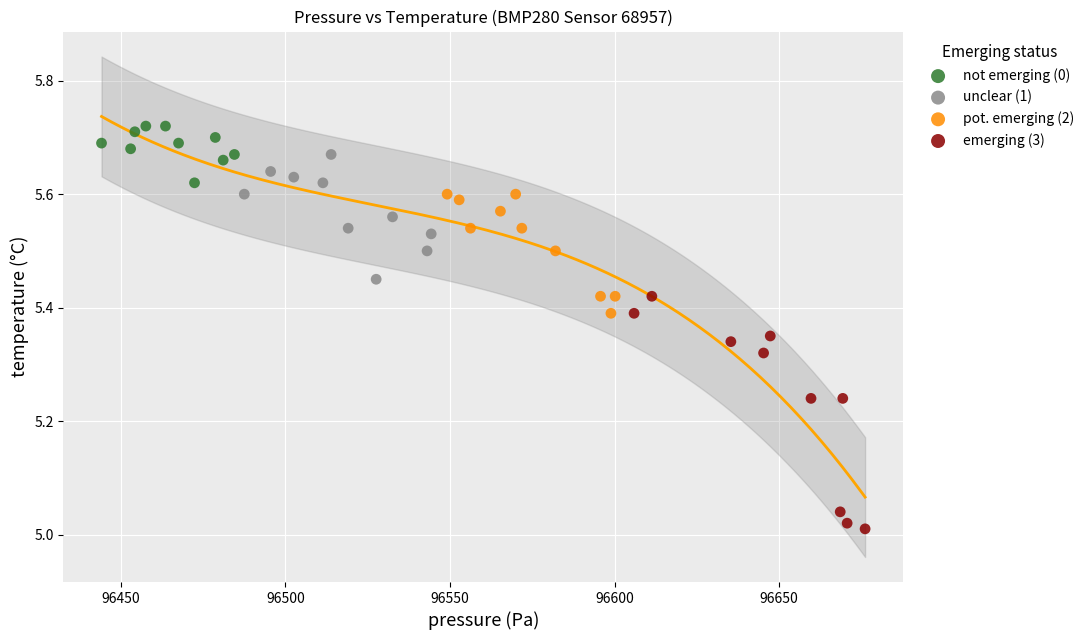

Which series reaches the maximum Y coordinate?

not emerging (0)